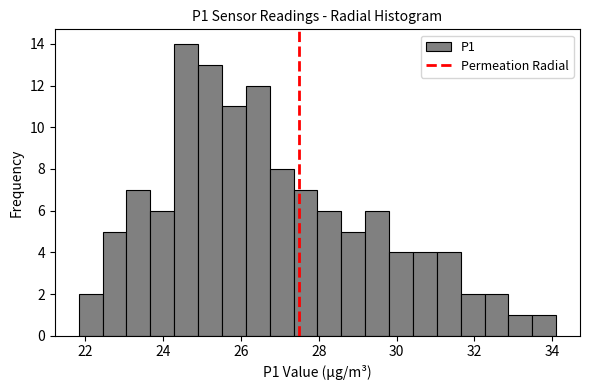

Read against the x-axis, roughly where is the centre of the tallest bar?

24.6